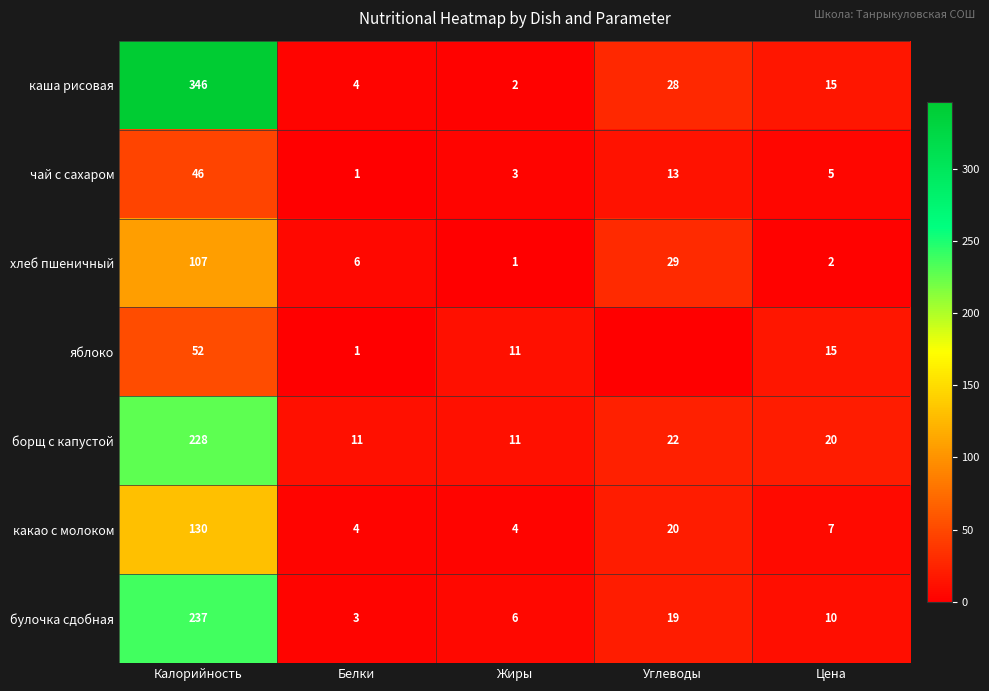

What is the total value across all series at Жиры?

38